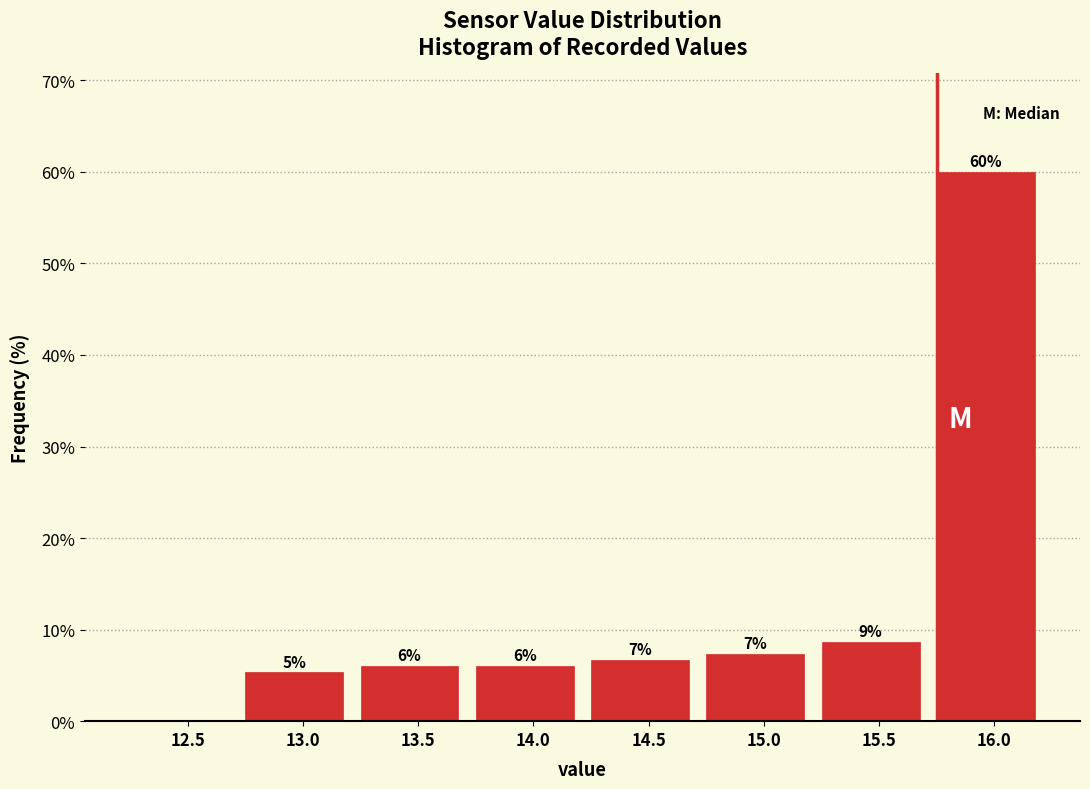

Are the bars horizontal?

No